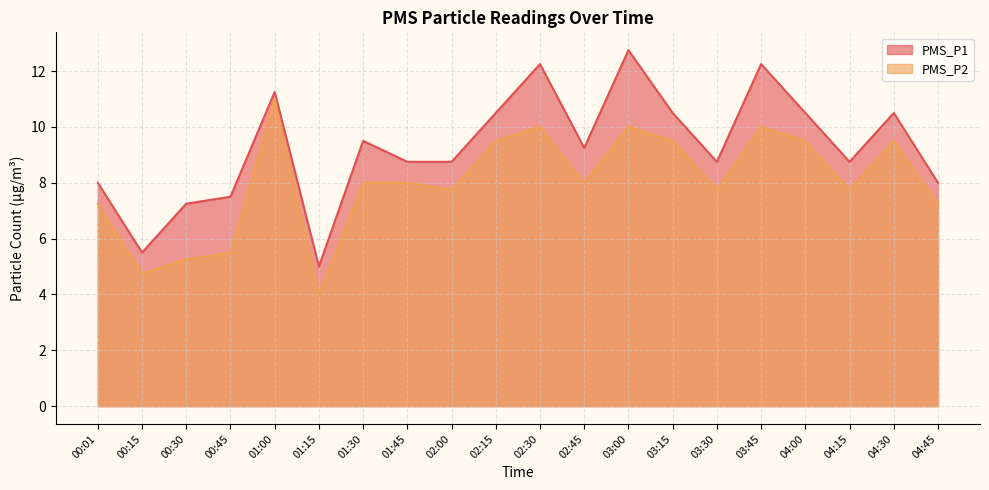

What is the difference between the PMS_P2 values at 03:00 and 01:15?

6.0